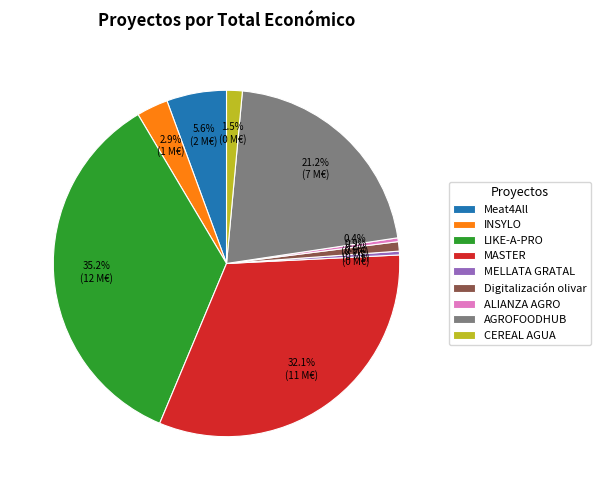

Is there a majority slice in this chart?

No